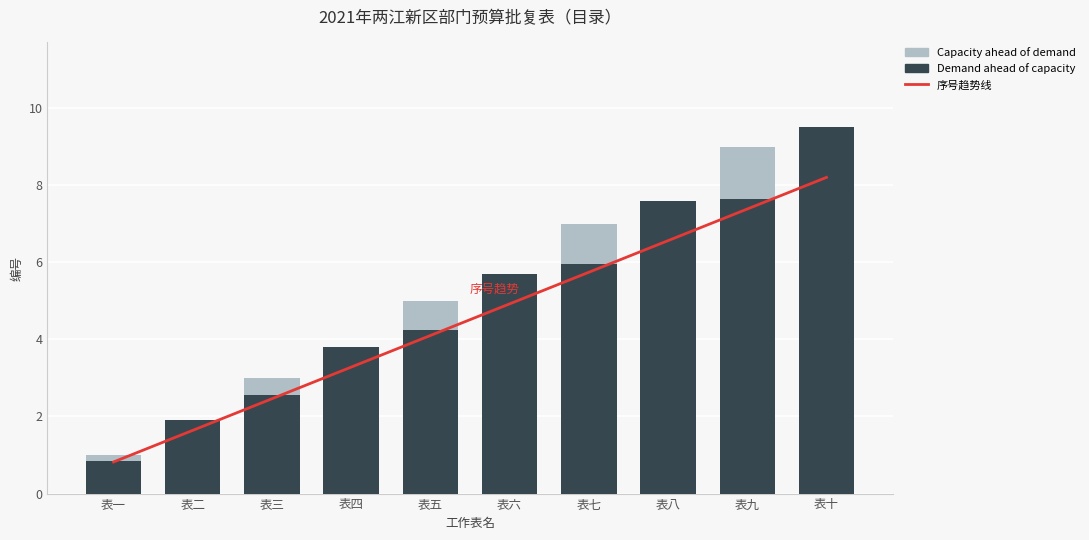

Count the number of data series in this chart.

3